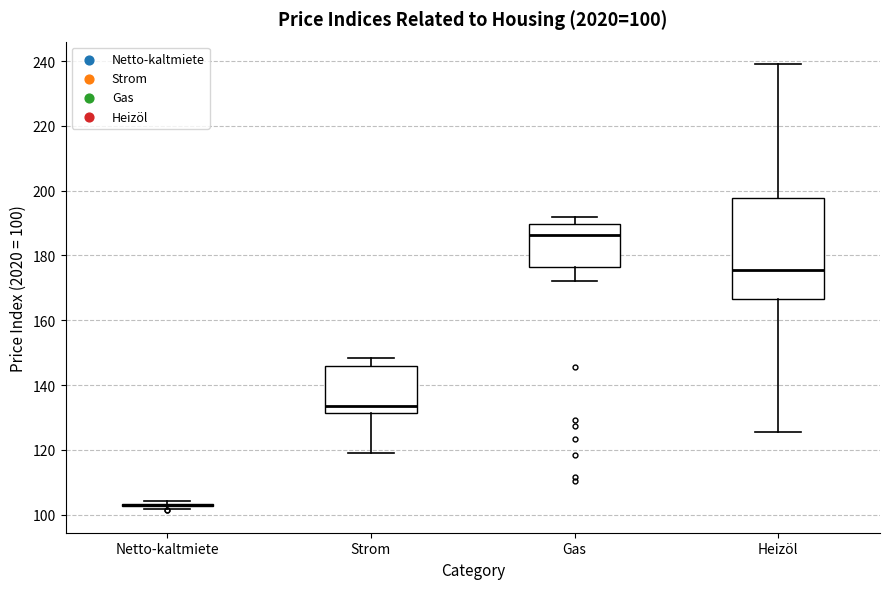

Which box is the tallest, from its lower edge to its upper edge?

Heizöl